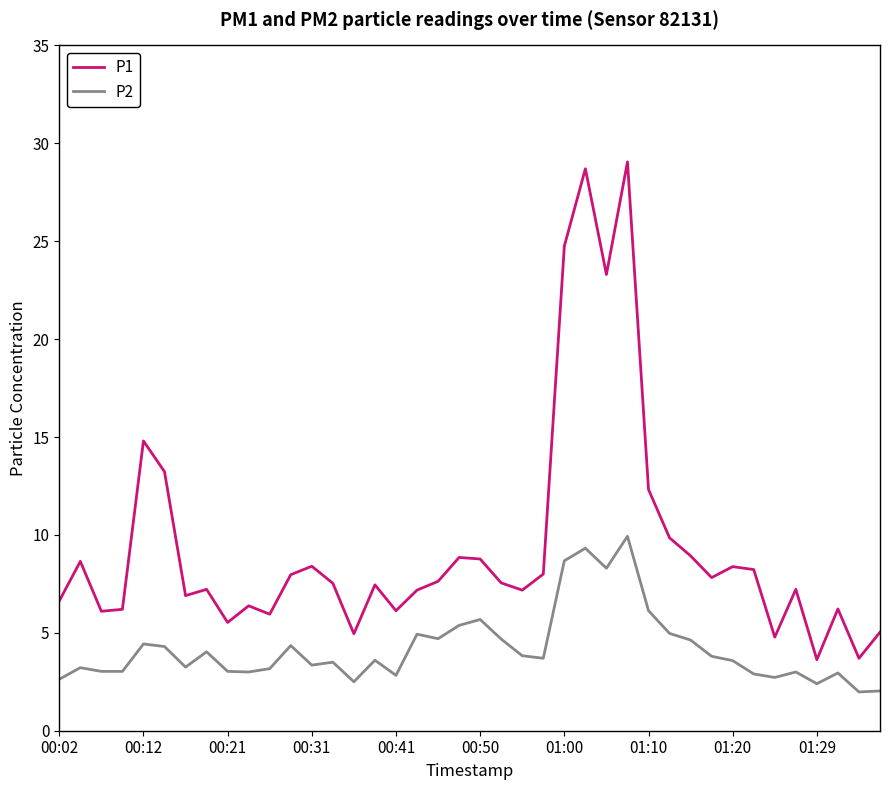

Which series has the largest range (max minus min)?

P1